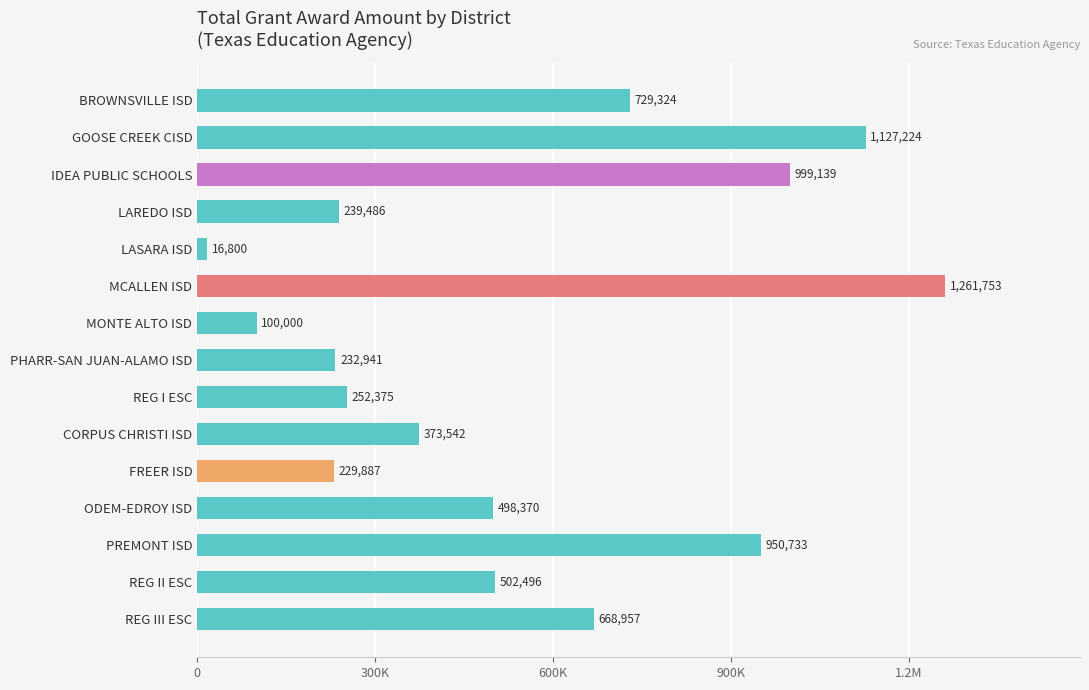

What is the average value?

545535